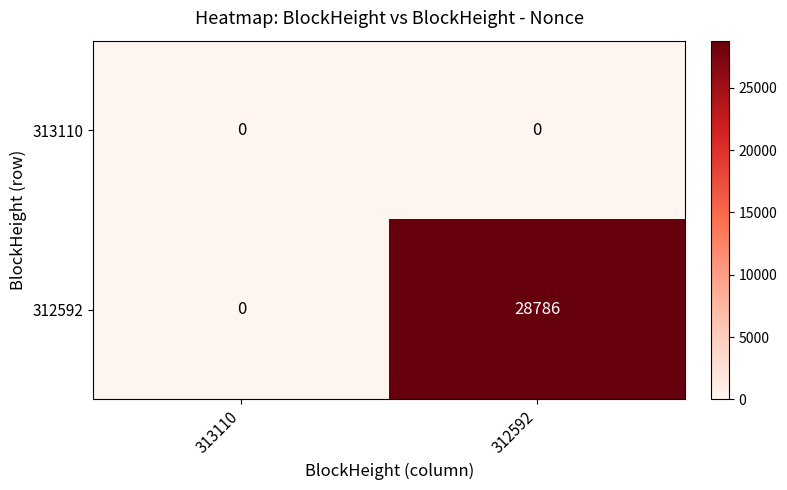

The value of 312592 at 313110 is 17696. True or false?

False